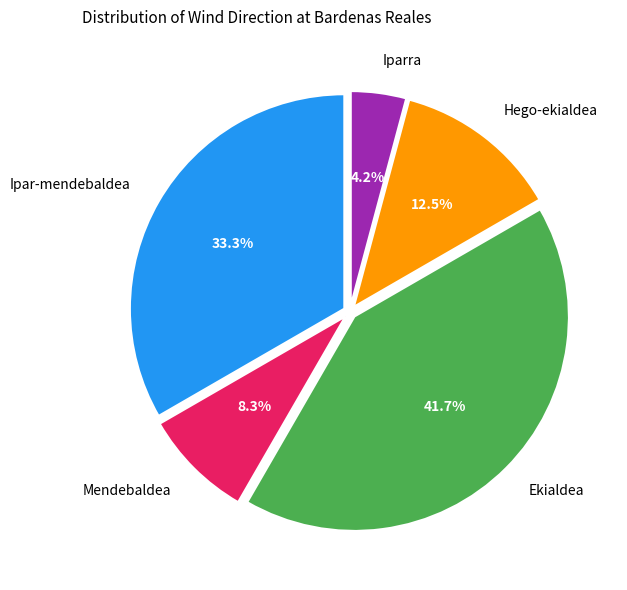

Which category has the smallest portion of the pie?

Iparra